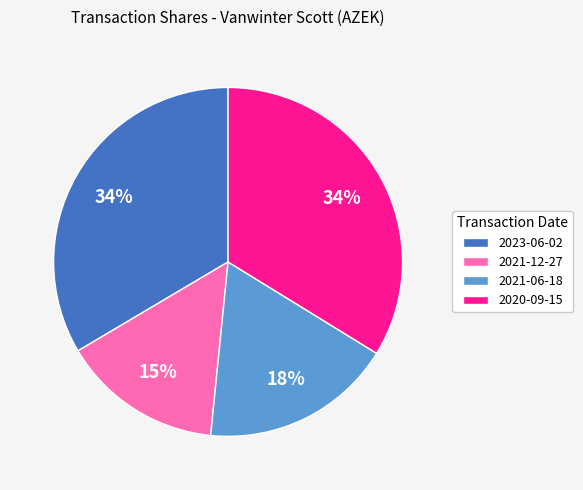

Count the number of slices in the pie.

4